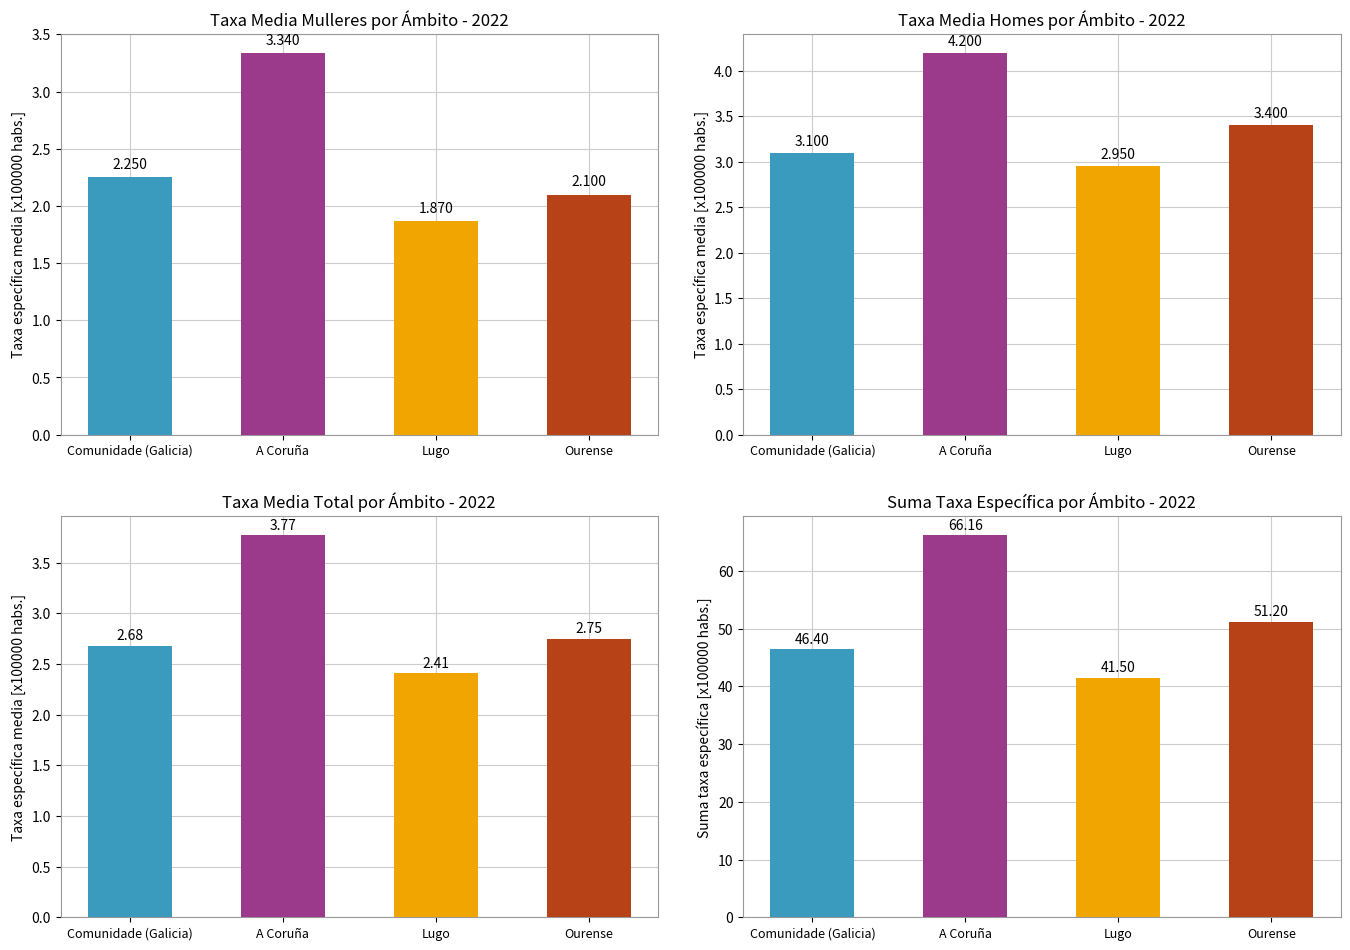

Where is Suma taxa nearest to the value 53?

Ourense